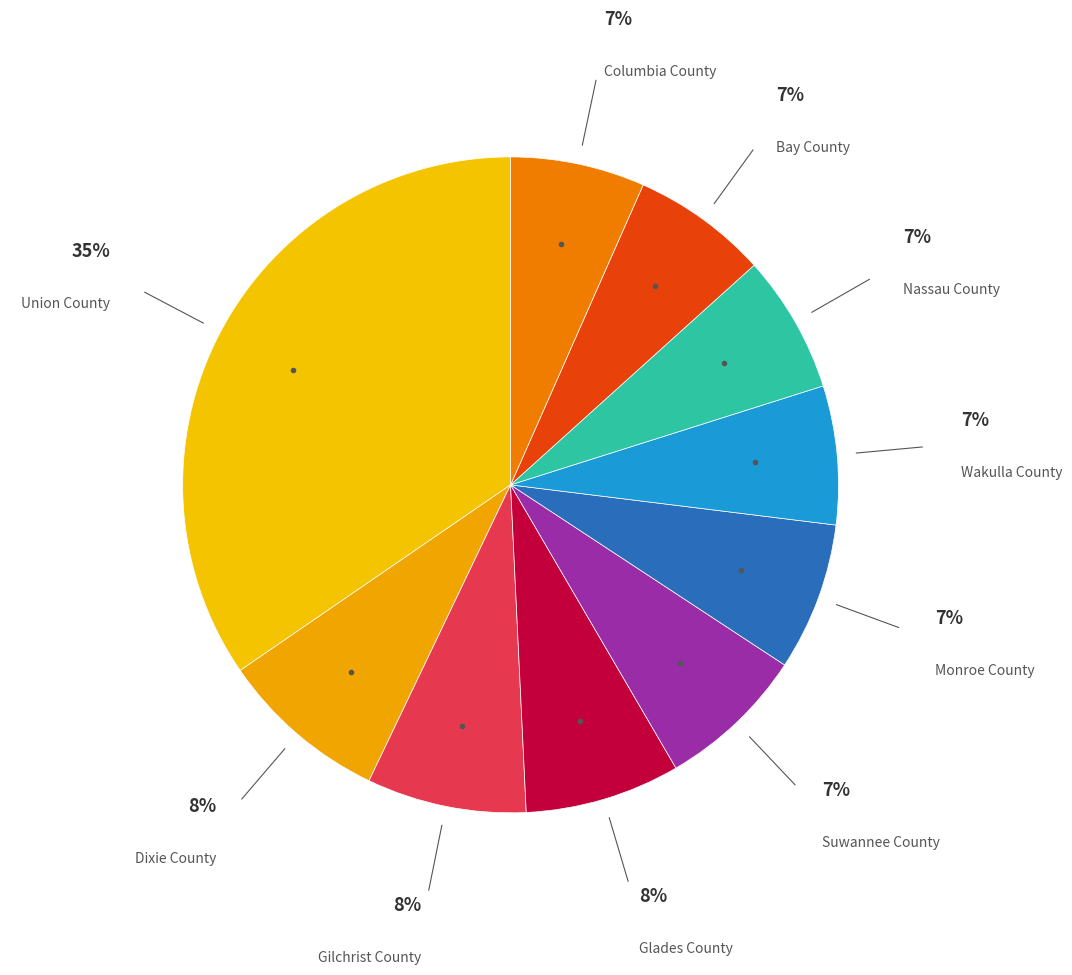

Which slice is the largest?

Union County